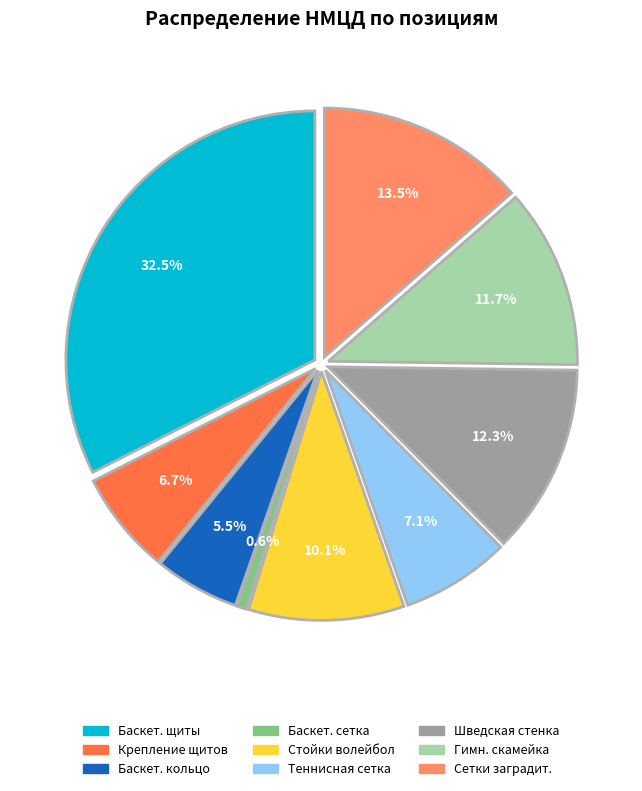

Count the number of slices in the pie.

9